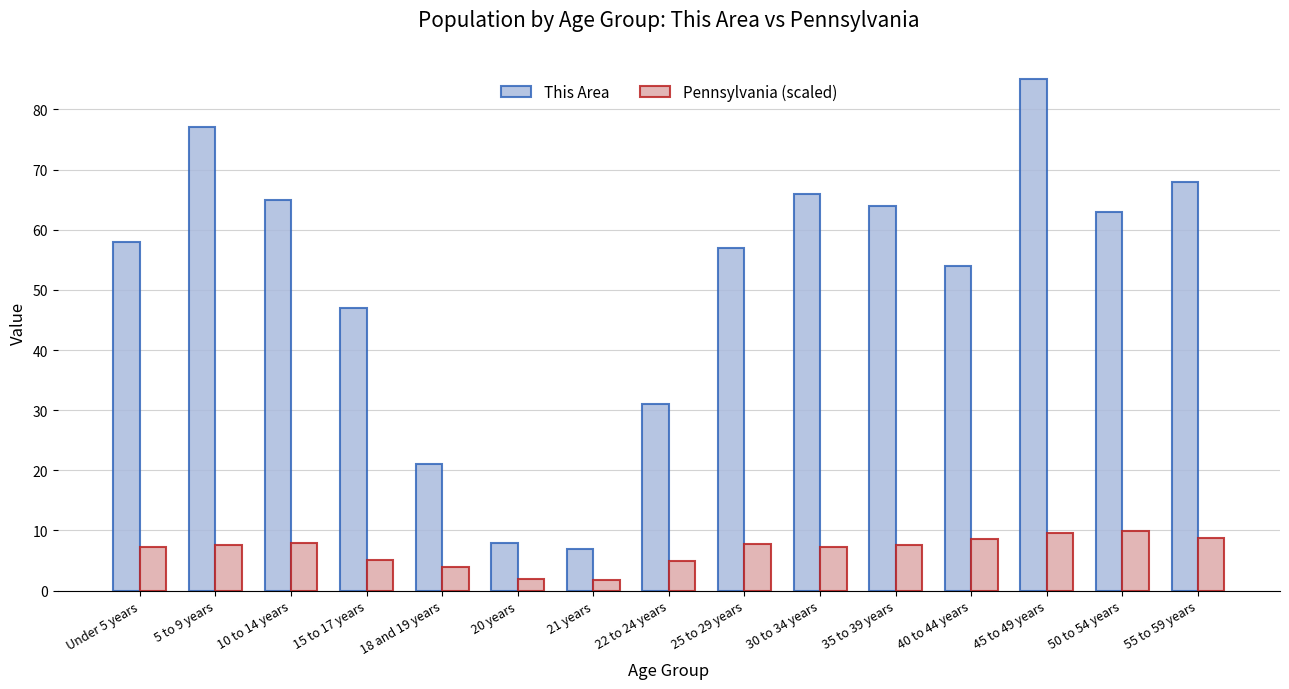

How many bars are there in total?

30